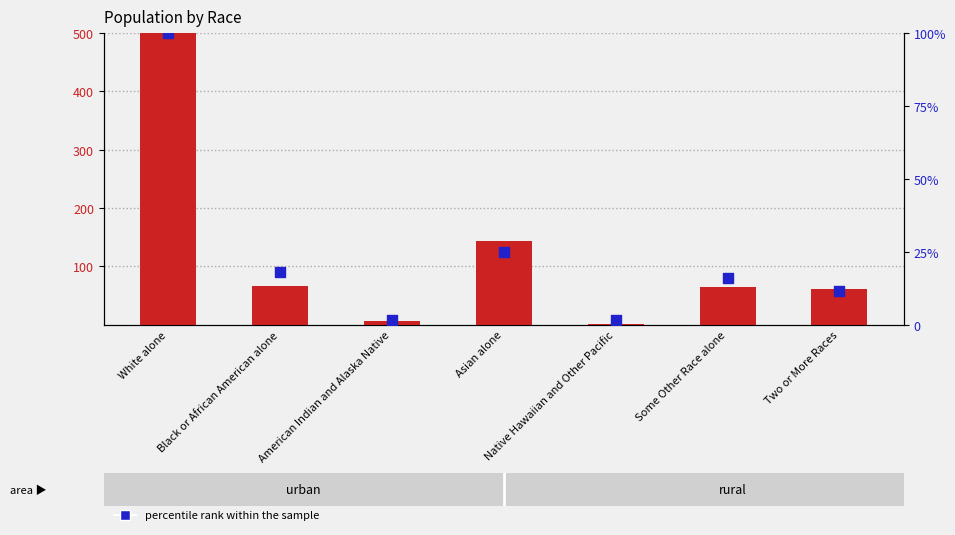

At how many categories does at least one series exceed 503?

1